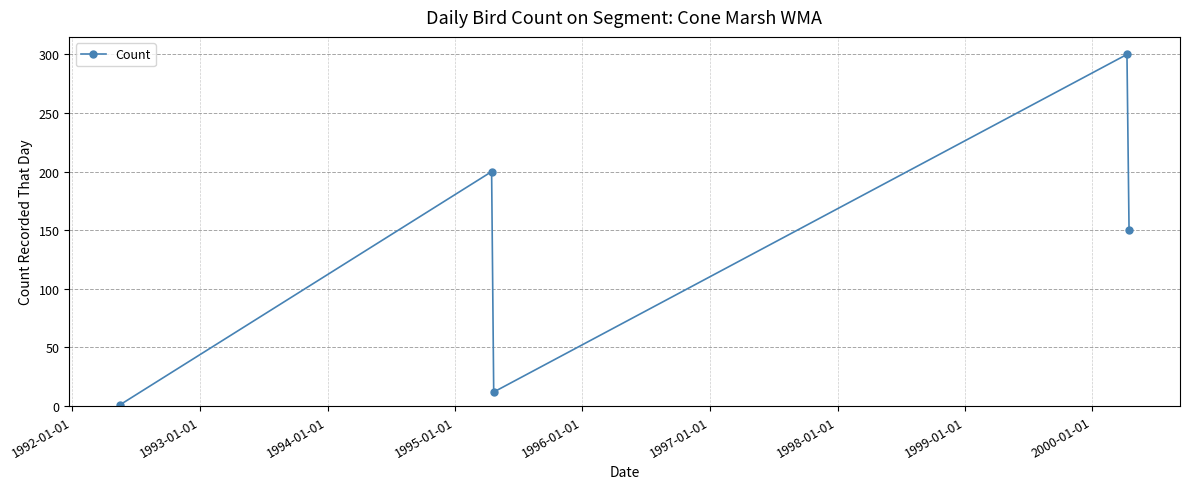

What is the sum of all values?

663